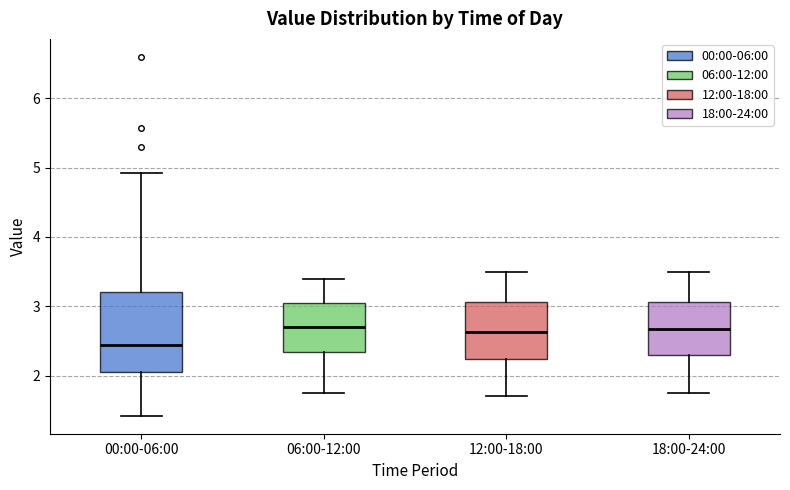

Reading left to right, transcribe this box plot: for each box, give where its median line is, the range the box spans, and where its two whiskers end, as read against the y-axis. The values are not printed on the chart, so give them approximately, as read against the axis.

00:00-06:00: median 2.4, box 2.1 to 3.2, whiskers 1.4 to 4.9
06:00-12:00: median 2.7, box 2.3 to 3.1, whiskers 1.8 to 3.4
12:00-18:00: median 2.6, box 2.2 to 3.1, whiskers 1.7 to 3.5
18:00-24:00: median 2.7, box 2.3 to 3.1, whiskers 1.8 to 3.5